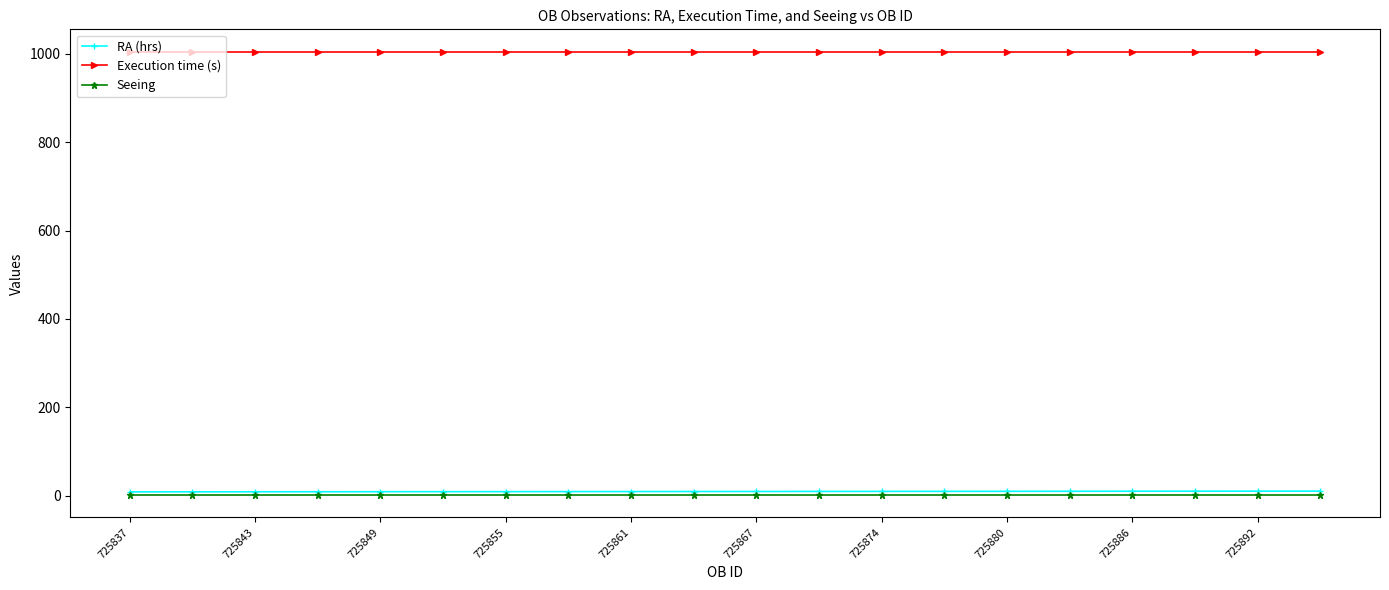

True or false: RA (hrs) and Execution time (s) intersect in this chart.

False